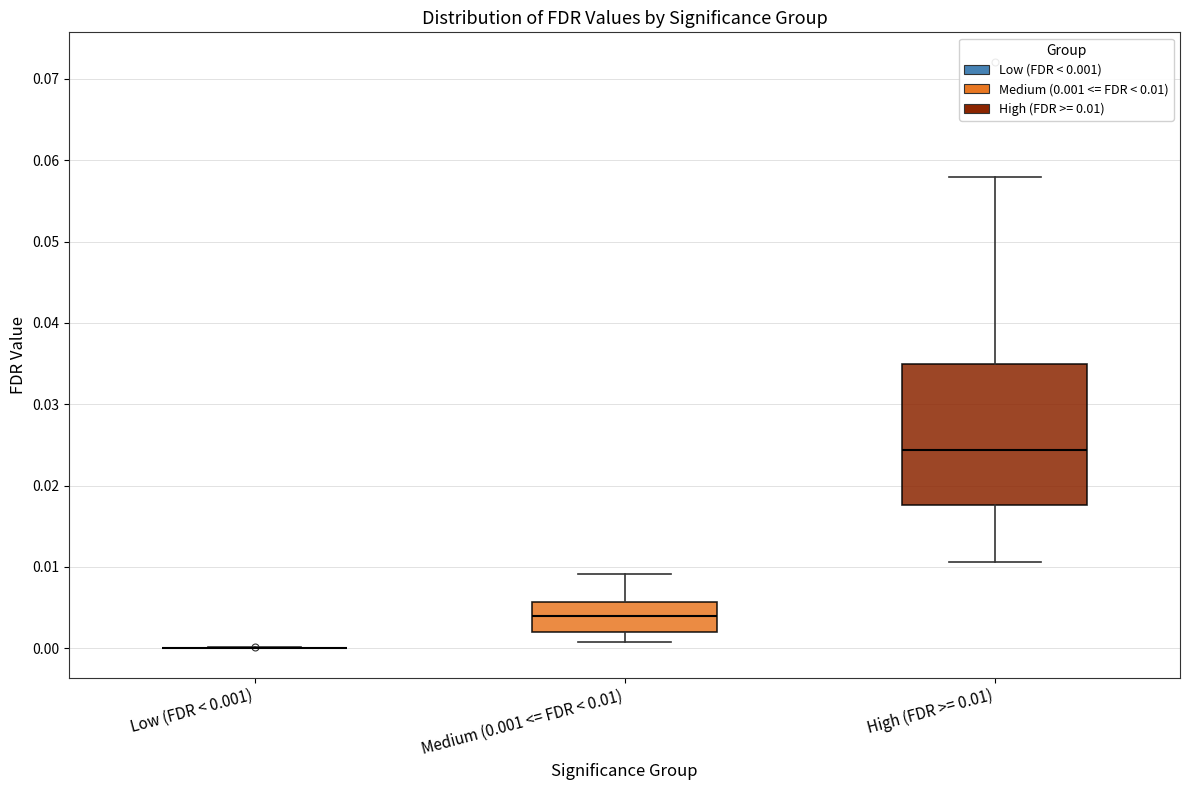

Reading left to right, transcribe this box plot: for each box, give where its median line is, the range the box spans, and where its two whiskers end, as read against the y-axis. The values are not printed on the chart, so give them approximately, as read against the axis.

Low (FDR < 0.001): box collapsed to a line at 0.000, whiskers 0.000 to 0.000
Medium (0.001 <= FDR < 0.01): median 0.004, box 0.002 to 0.006, whiskers 0.001 to 0.009
High (FDR >= 0.01): median 0.024, box 0.018 to 0.035, whiskers 0.011 to 0.058